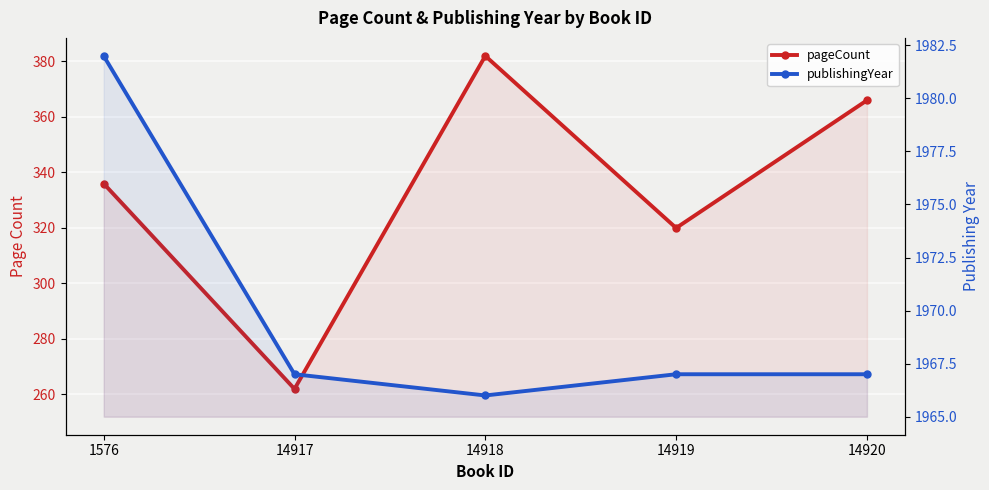

What is the difference between the pageCount values at 14920 and 14917?

104